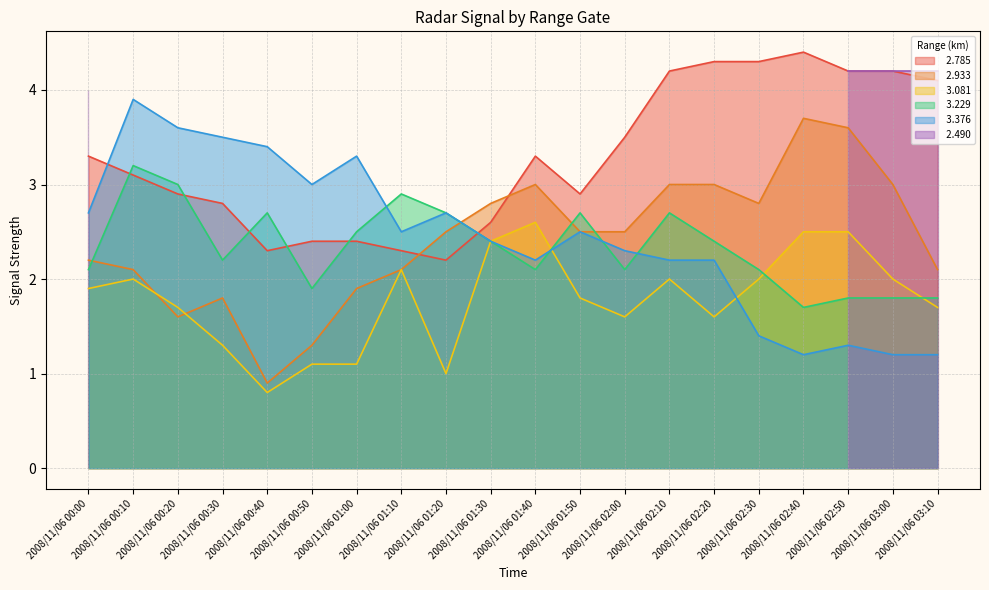

What is the sum of all   2.933 values?

48.4